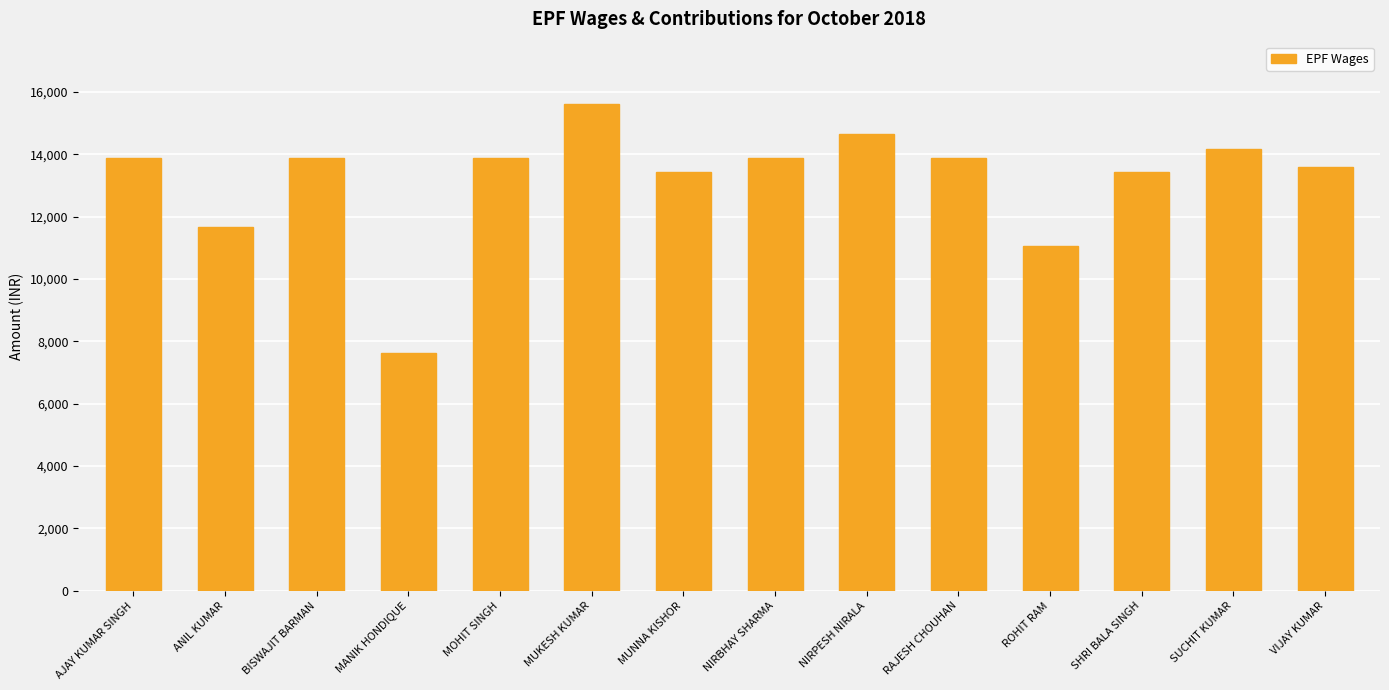

Approximately how many times larger is the value at VIJAY KUMAR compared to BISWAJIT BARMAN?

1.0